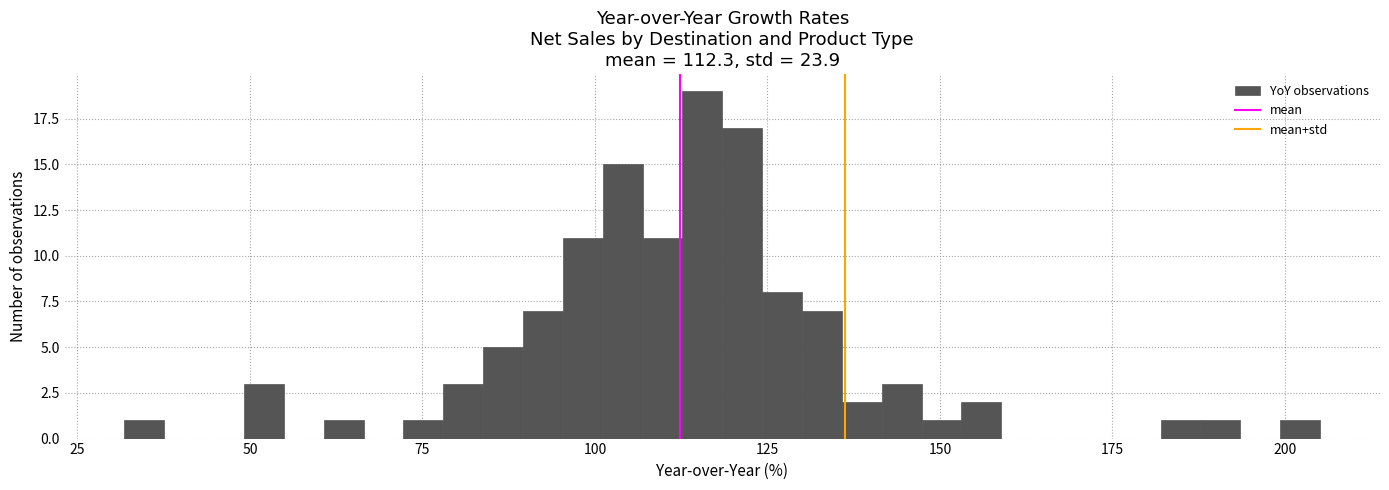

Around what value on the x-axis is the tallest bar? Give the approximate position of its centre, as read against the axis.

115